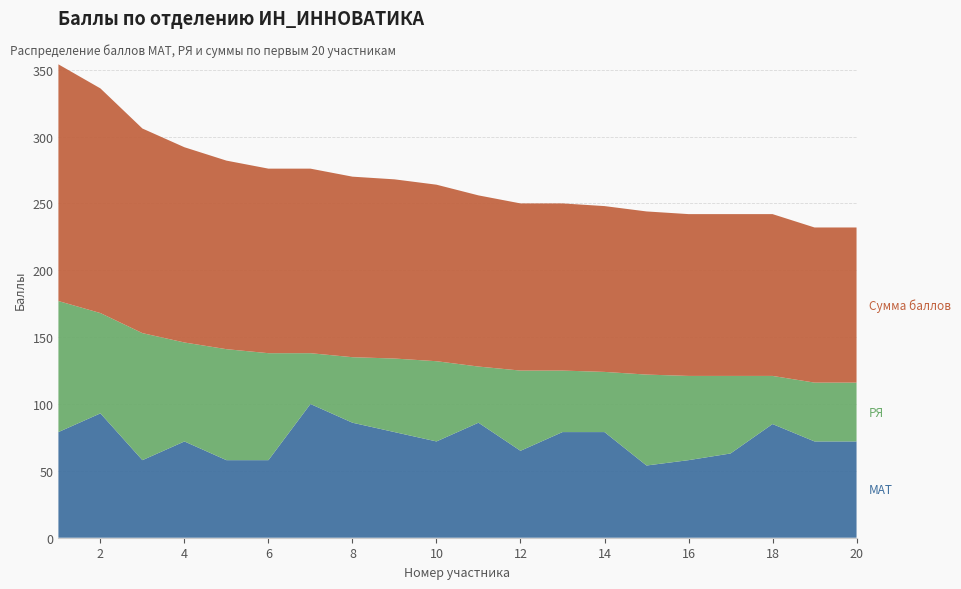

Reading left to right, extract all data points from this chart.

МАТ: 79	93	58	72	58	58	100	86	79	72	86	65	79	79	54	58	63	85	72	72
РЯ: 98	75	95	74	83	80	38	49	55	60	42	60	46	45	68	63	58	36	44	44
Сумма баллов: 177	168	153	146	141	138	138	135	134	132	128	125	125	124	122	121	121	121	116	116